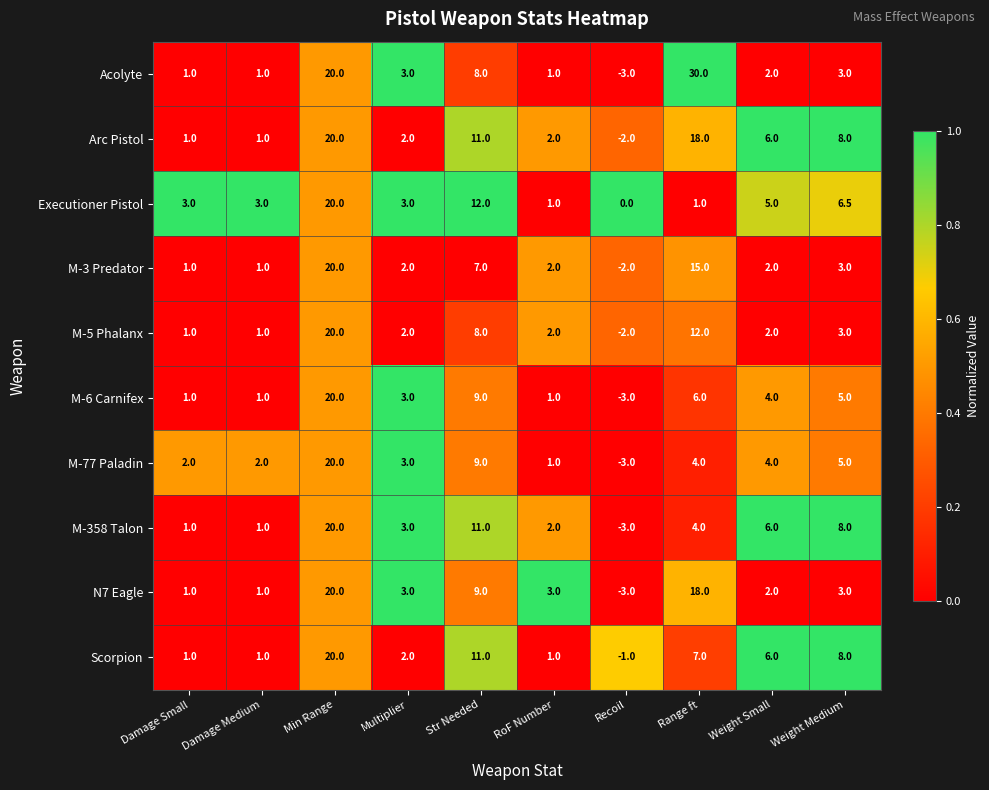

Which series has the widest spread of values?

Acolyte